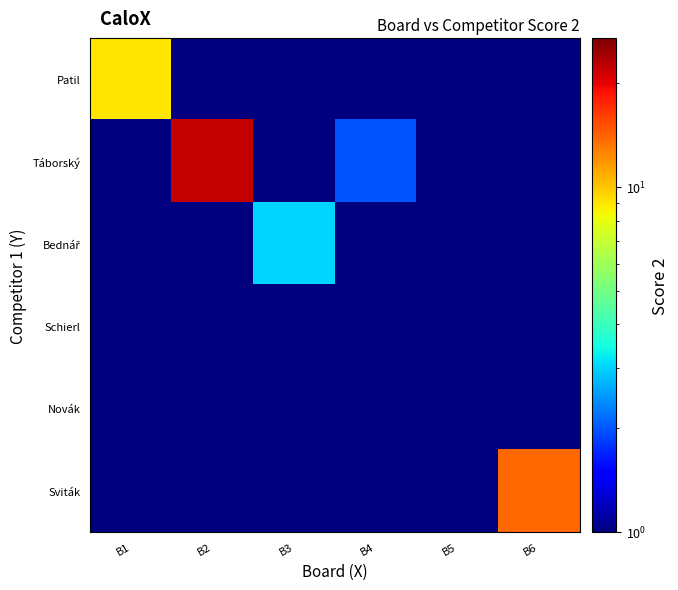

Rank the series by their maximum value, from lowest to highest.

Schierl, Novák, Bednář, Patil, Sviták, Táborský